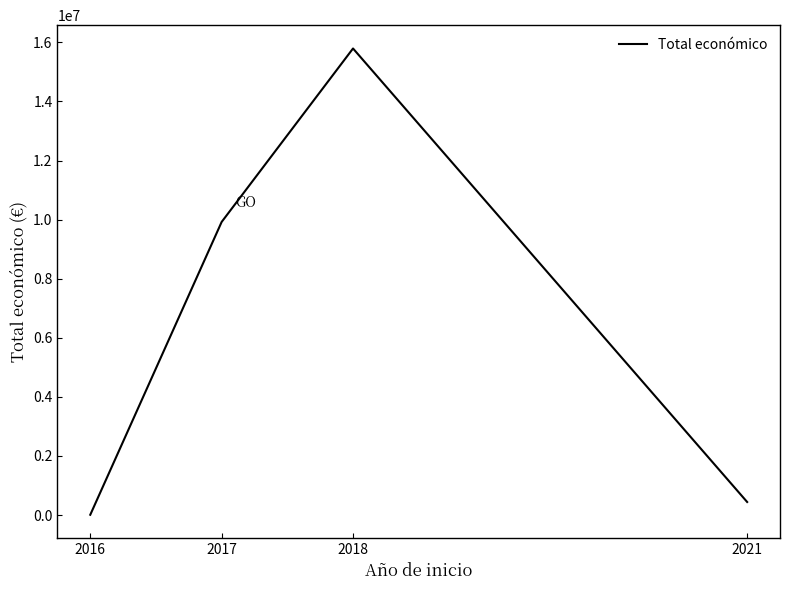

Reading left to right, extract all data points from this chart.

7980	9920693	15792140	440317